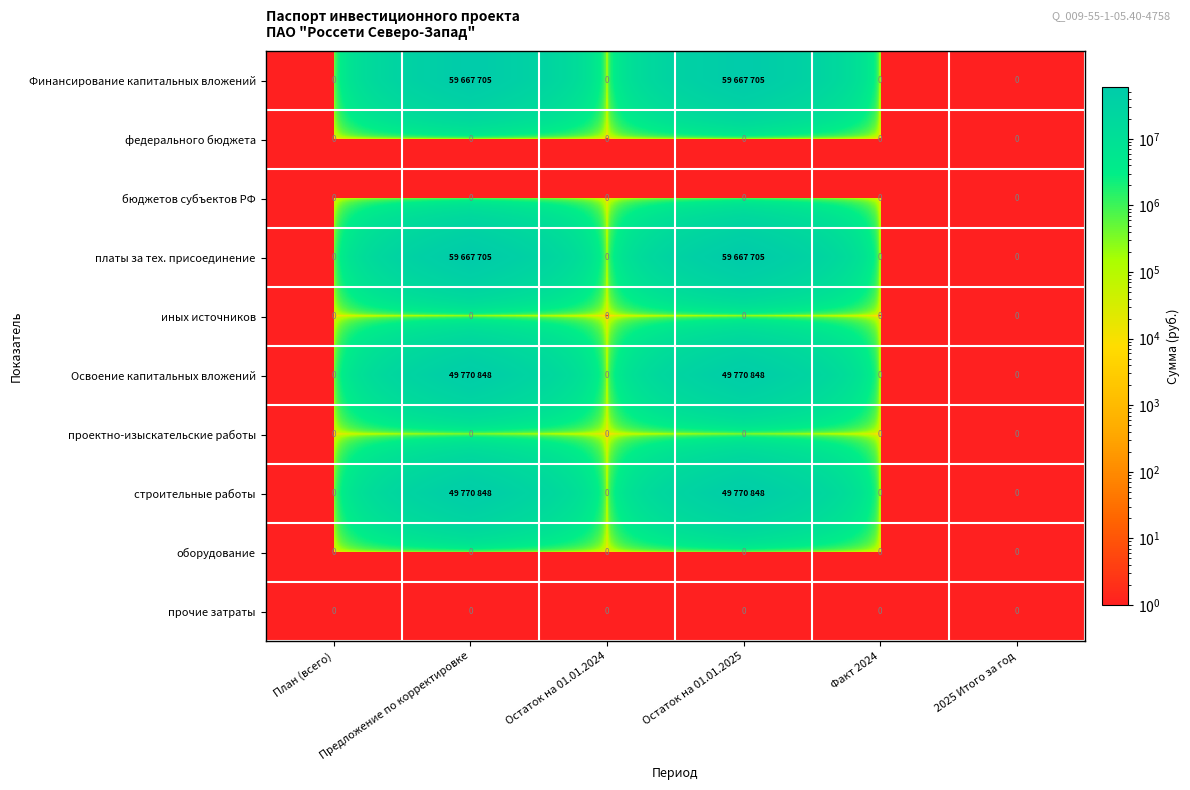

Is it true that бюджетов субъектов РФ equals 0 at План (всего)?

True